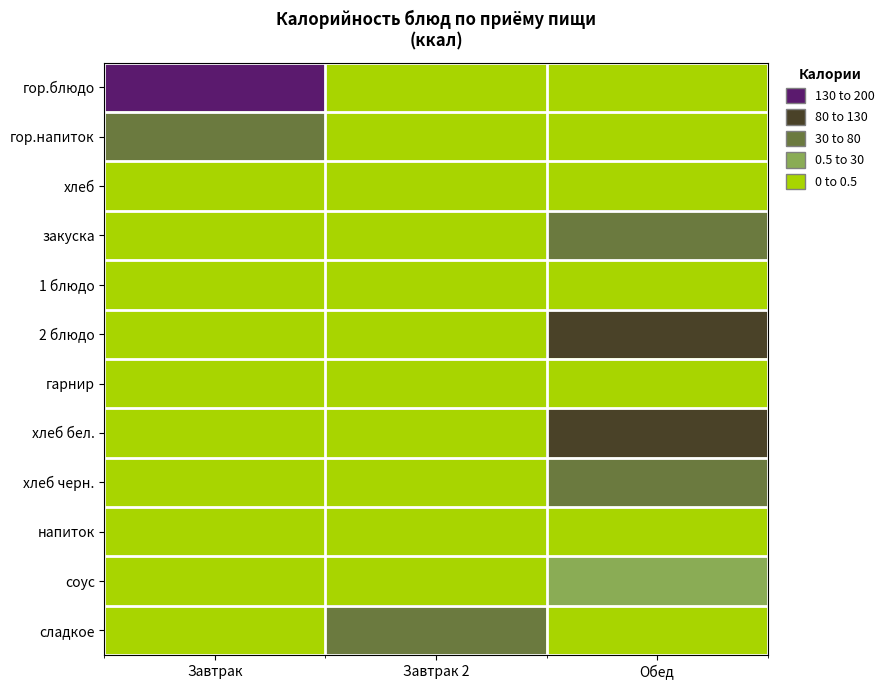

Between Завтрак and Завтрак 2, which is larger?

Завтрак